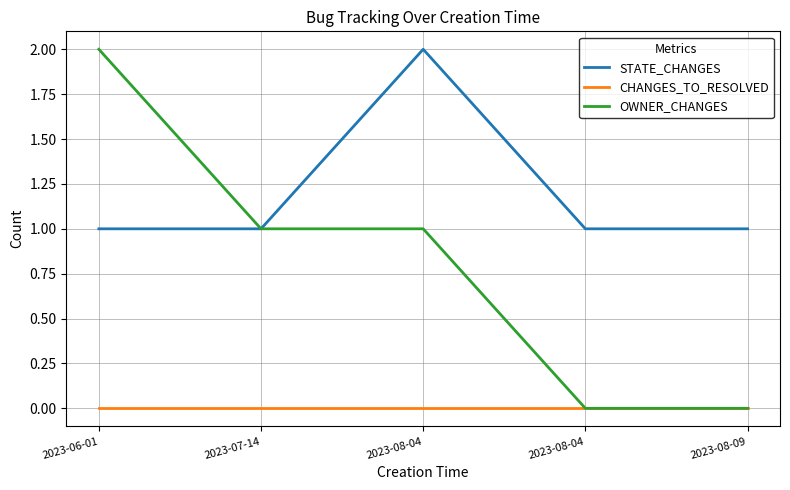

List the series in order of their peak value, highest first.

STATE_CHANGES, OWNER_CHANGES, CHANGES_TO_RESOLVED